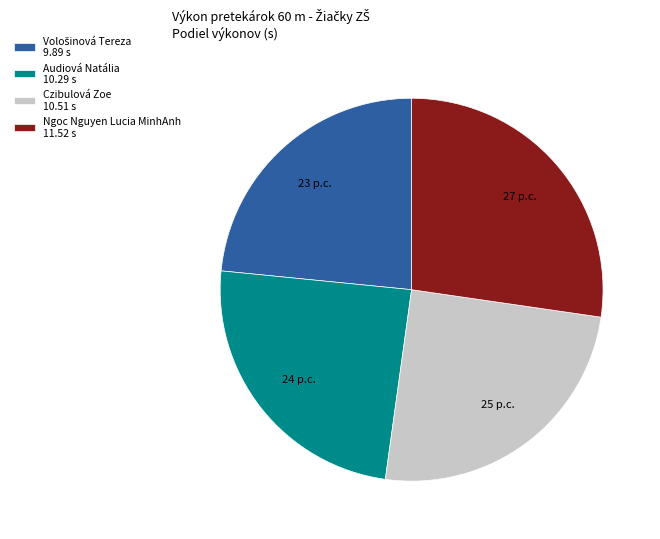

Between Ngoc Nguyen Lucia MinhAnh 11.52 s and Audiová Natália 10.29 s, which is larger?

Ngoc Nguyen Lucia MinhAnh 11.52 s